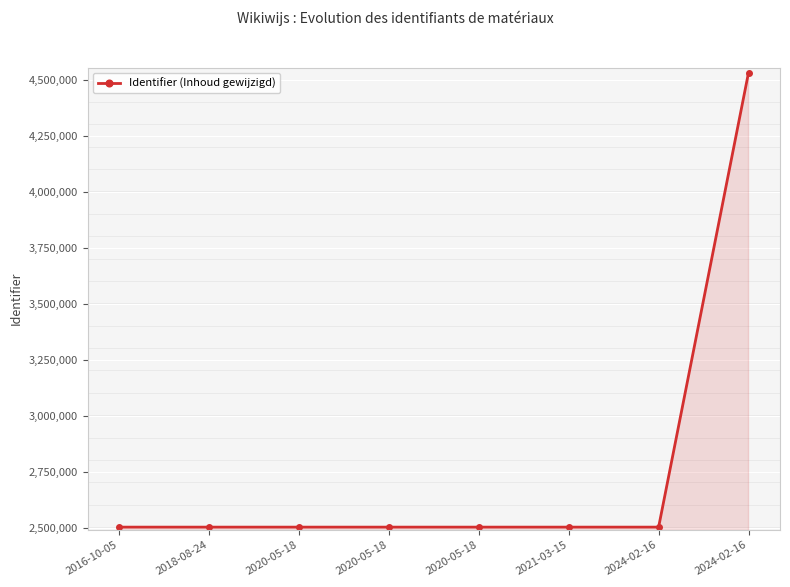

What is the sum of all values?

22060573